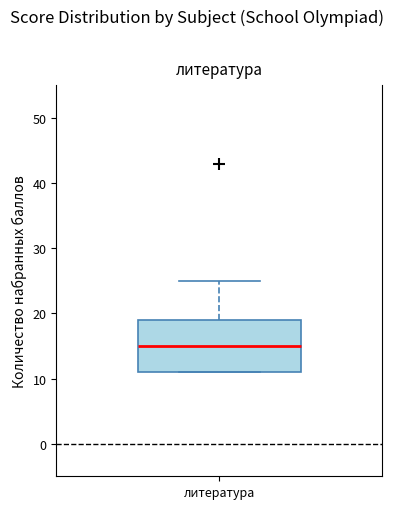

Read this box plot against the y-axis: the position of the median line, the range covered by the box, and the ends of both whiskers. The values are not printed on the chart, so give them approximately, as read against the axis.

median 15, box 11 to 19, whiskers 11 to 25